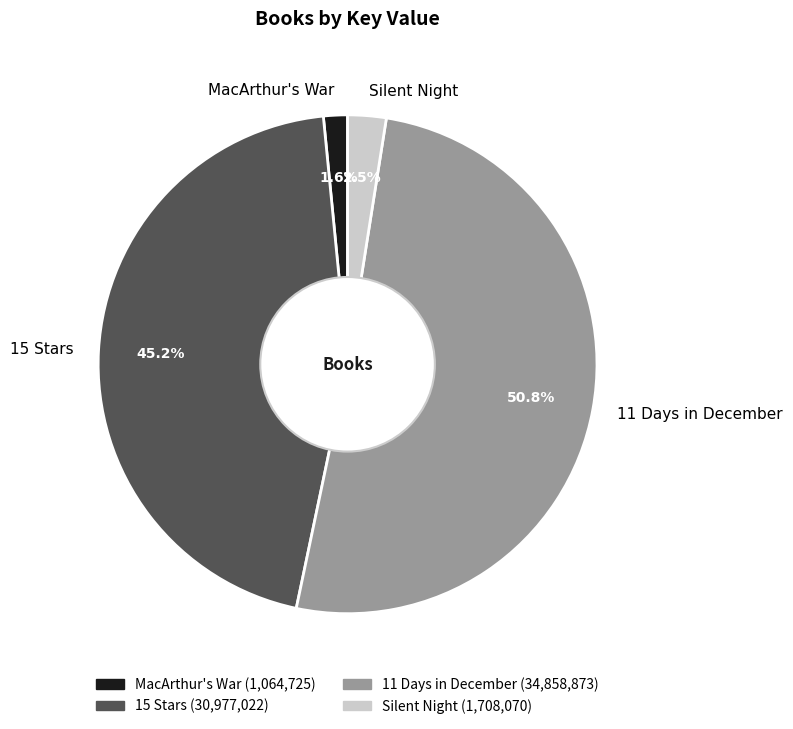

Which slice is the smallest?

MacArthur's War